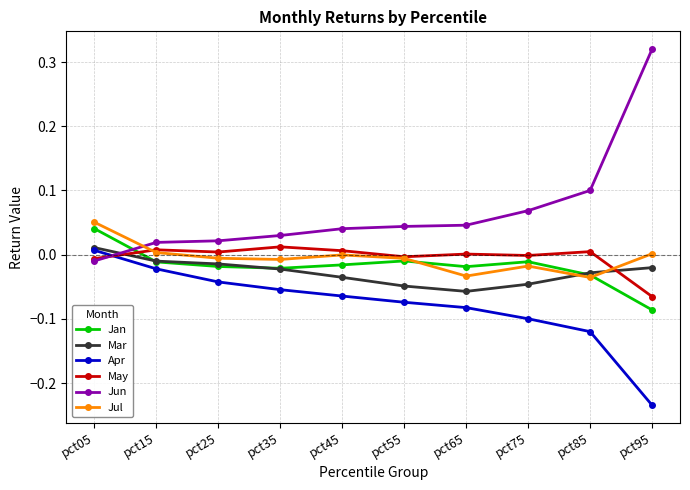

At which label does Mar reach its peak?

pct05